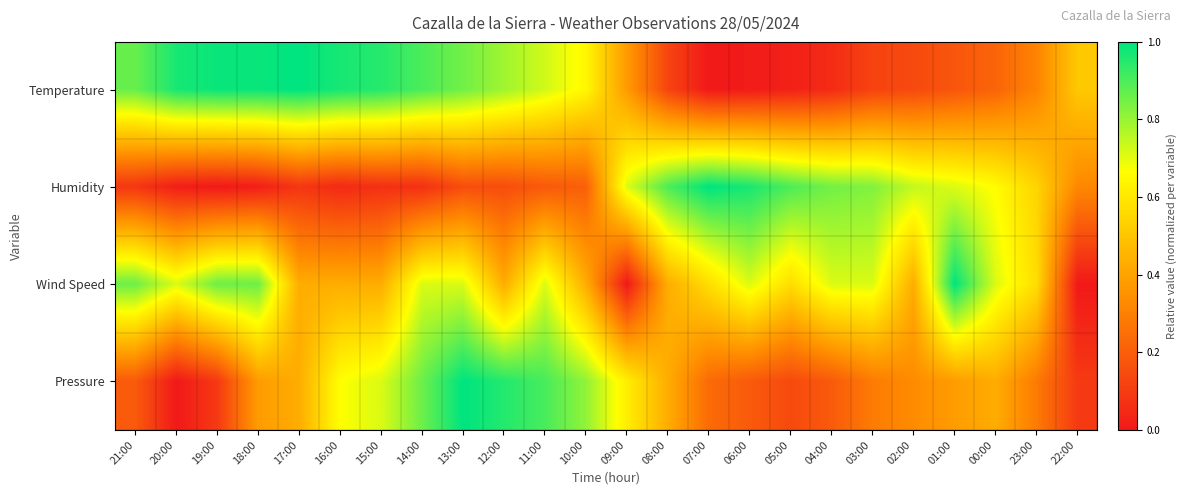

At how many categories does at least one series exceed 0?

24